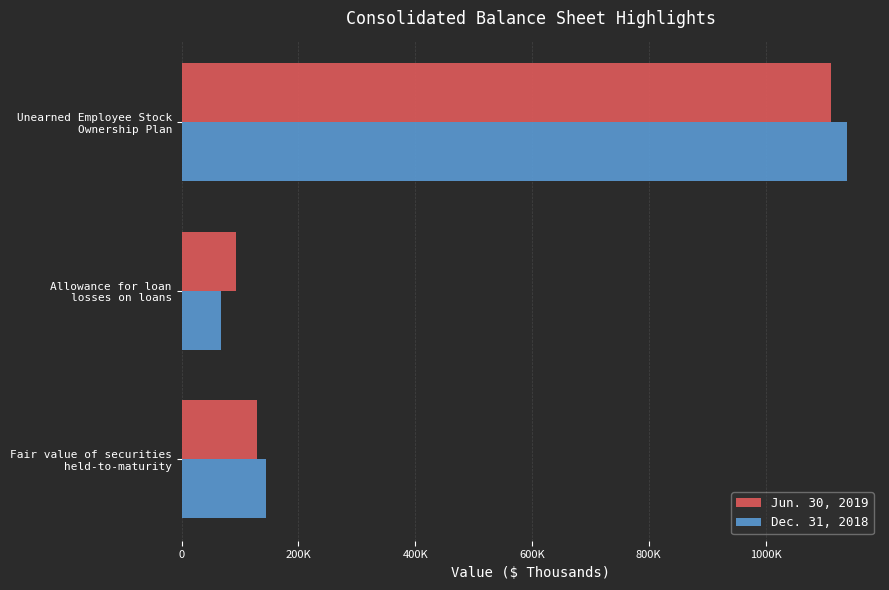

What are all the series names shown in the legend?

Jun. 30, 2019, Dec. 31, 2018